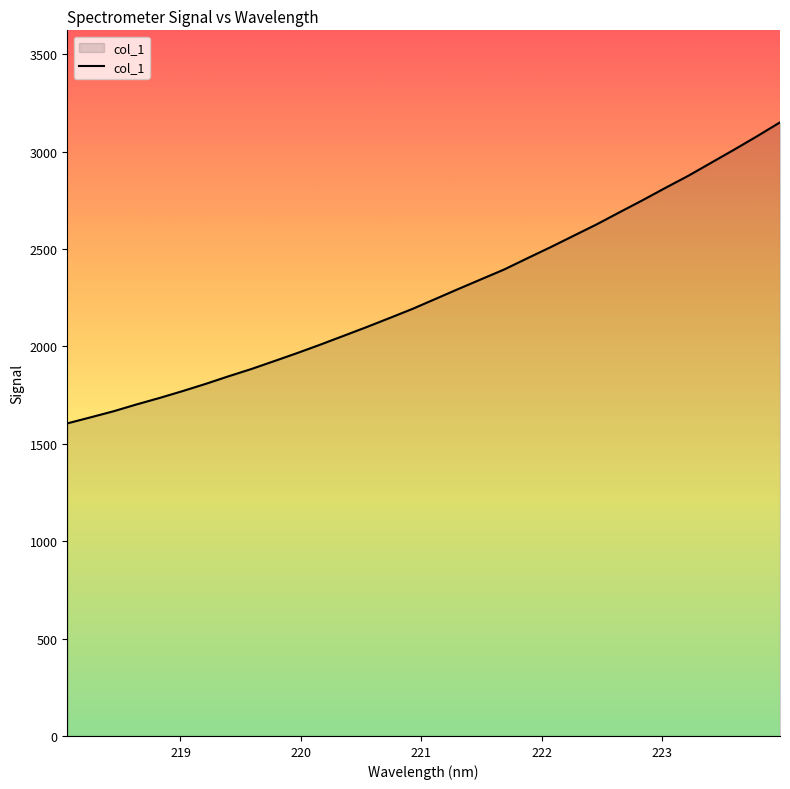

What is the smallest value displayed?

1604.7